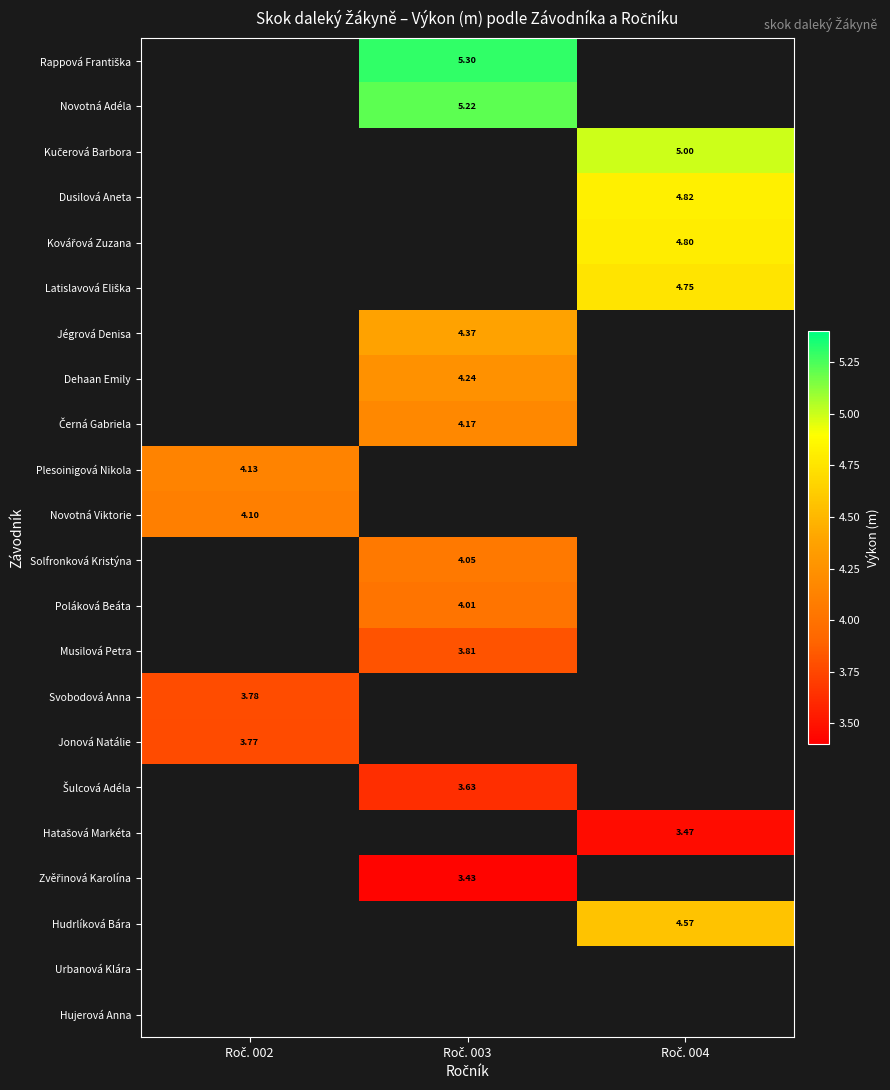

Which category has the highest value across all series?

Roč. 003